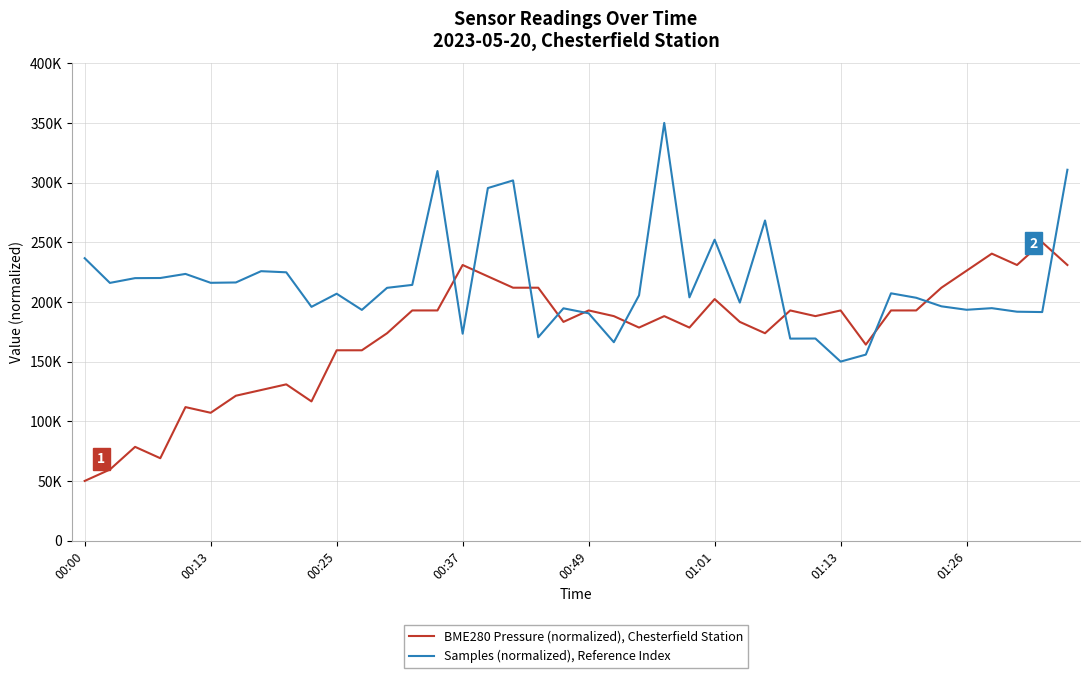

List the series in order of their overall mean, highest first.

Samples (normalized), Reference Index, BME280 Pressure (normalized), Chesterfield Station